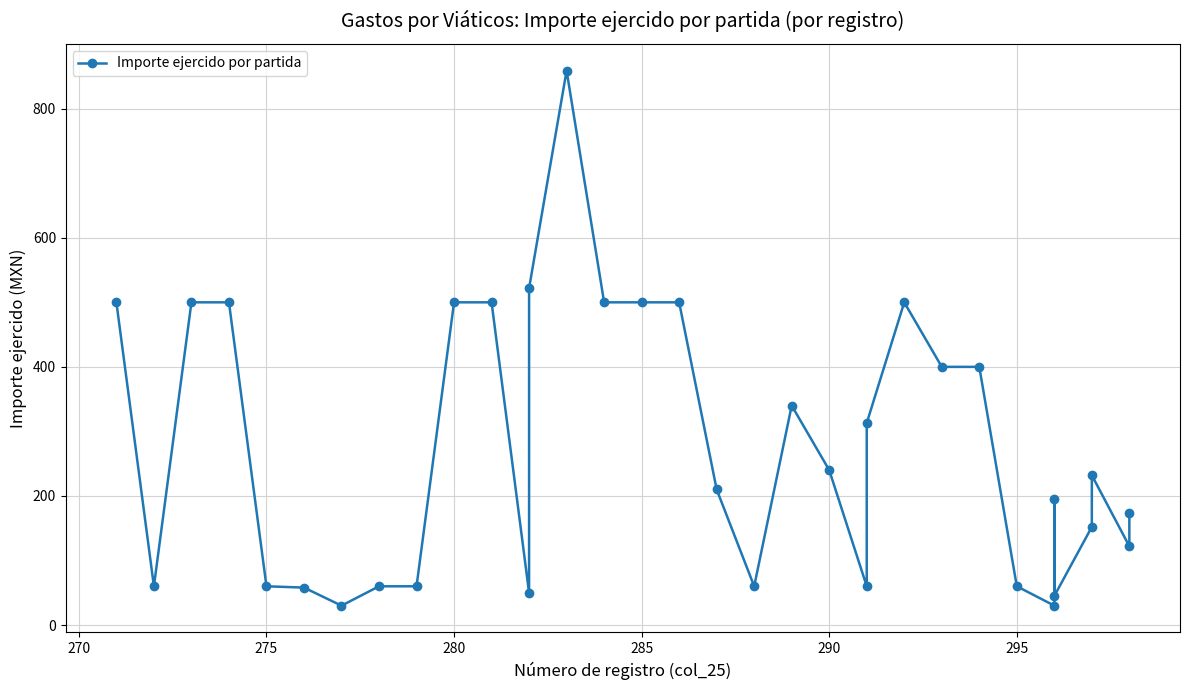

What is the difference between the maximum and minimum values?

829